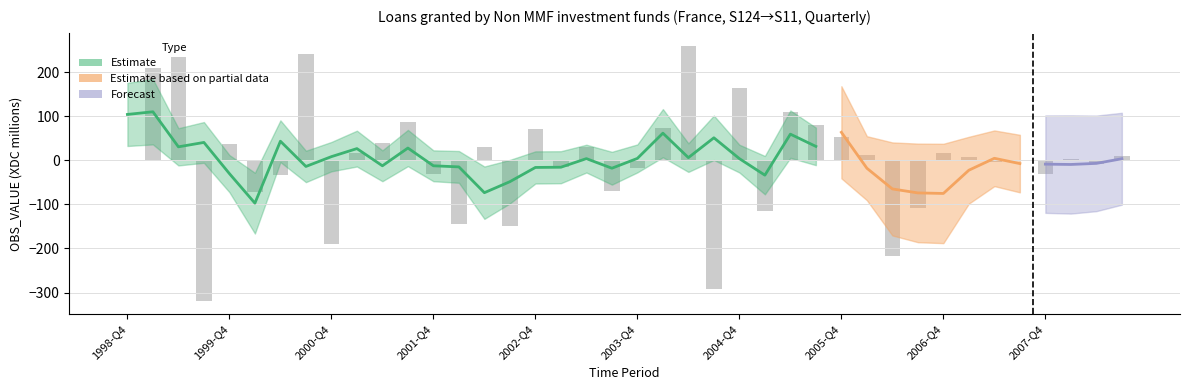

Count the number of values greater than 7.

19